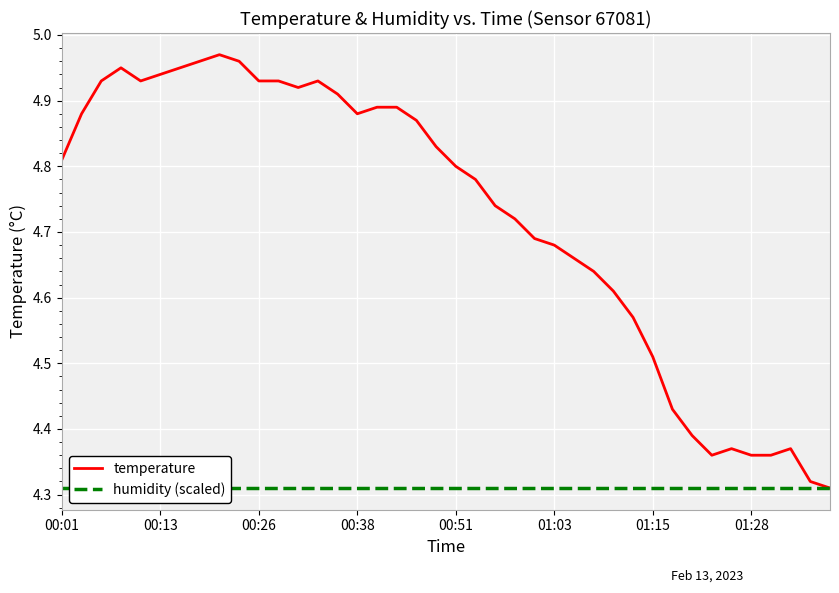

Which category has the lowest value across all series?

39